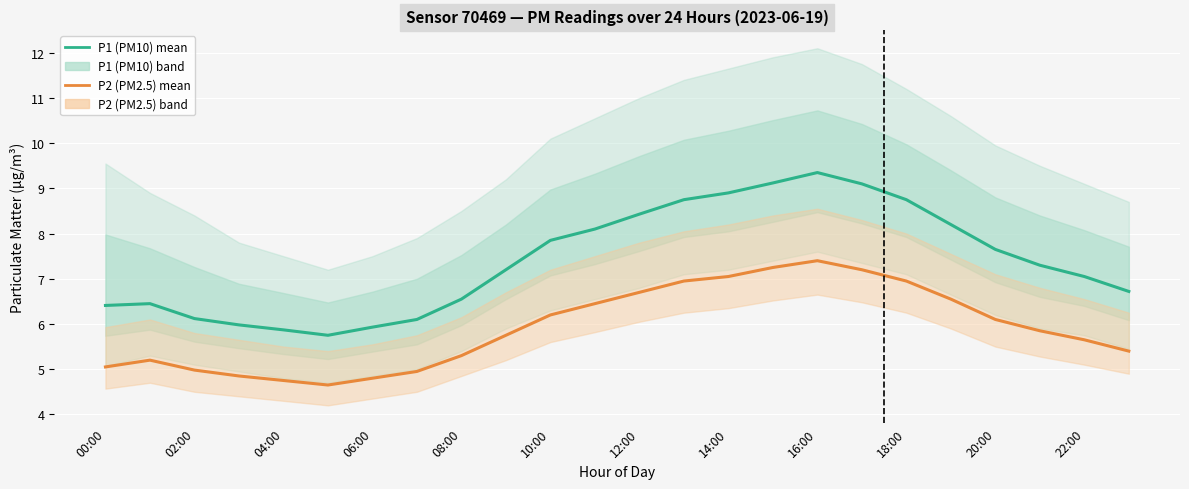

The value of P2 (PM2.5) mean at 22:00 is 8.9. True or false?

False